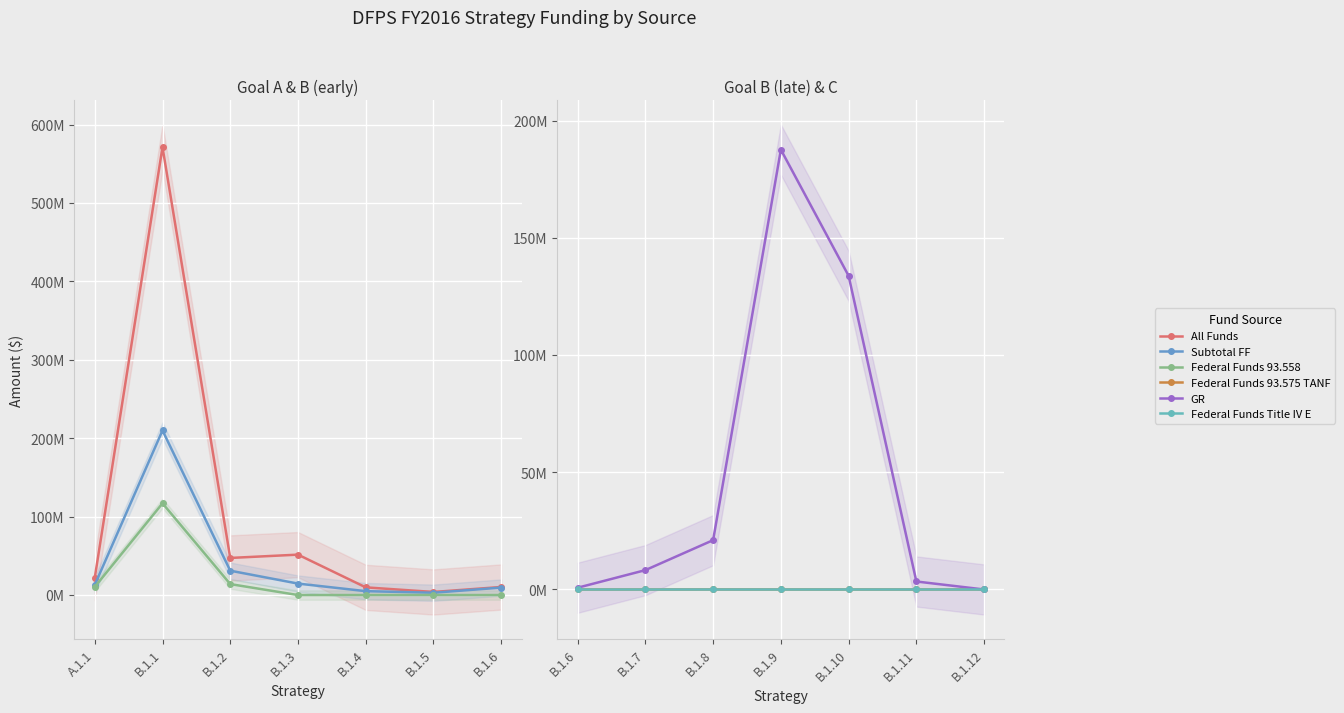

What is the sum of all Subtotal FF values?

285941664